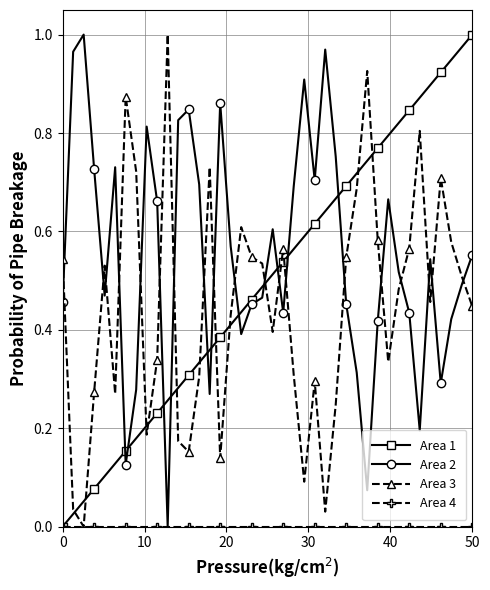

True or false: Area 3 and Area 1 intersect in this chart.

True